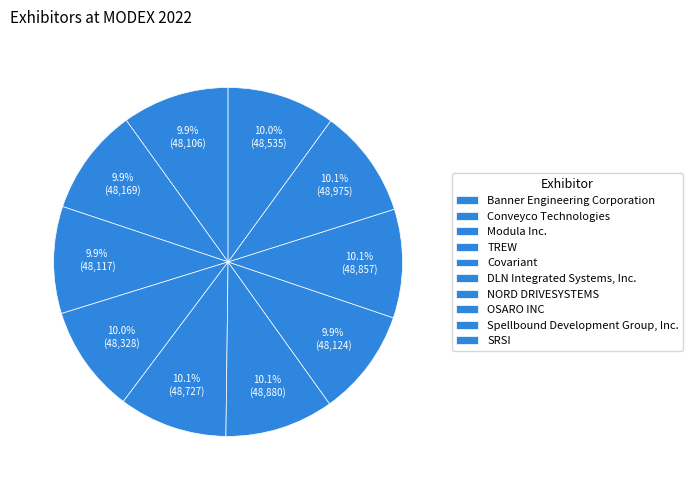

Does Conveyco Technologies account for over 50% of the chart?

No